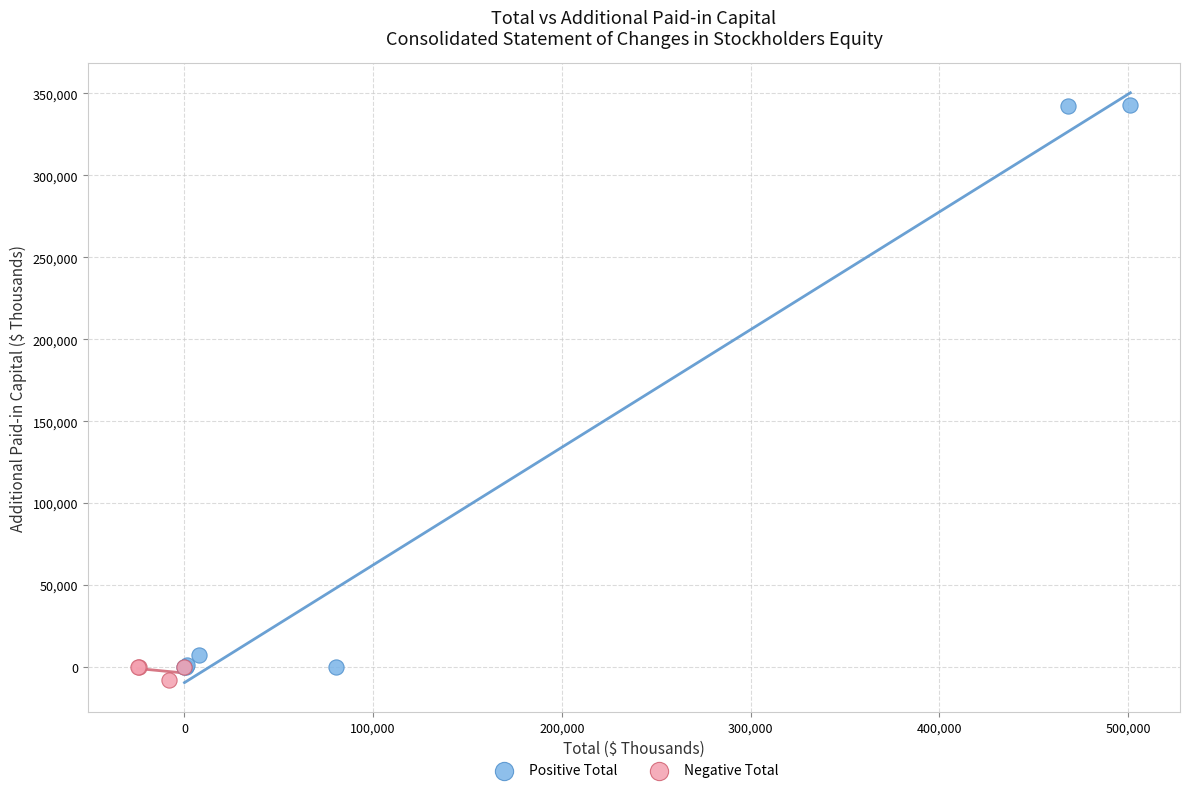

What are all the series names shown in the legend?

Positive Total, Negative Total